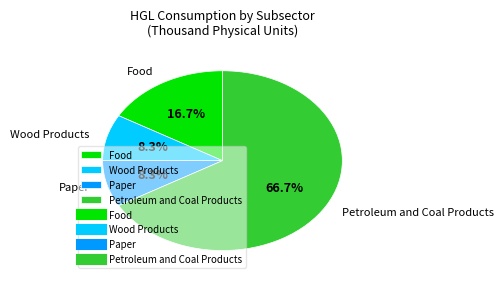

How many segments does this pie chart have?

4